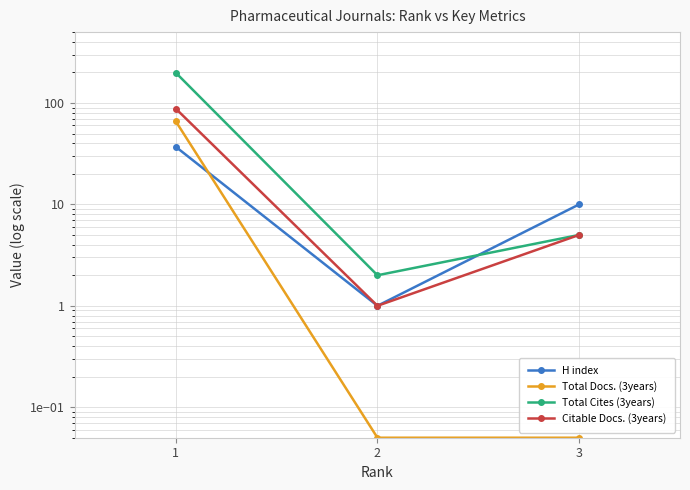

Rank the series by their maximum value, from lowest to highest.

H index, Total Docs. (3years), Citable Docs. (3years), Total Cites (3years)